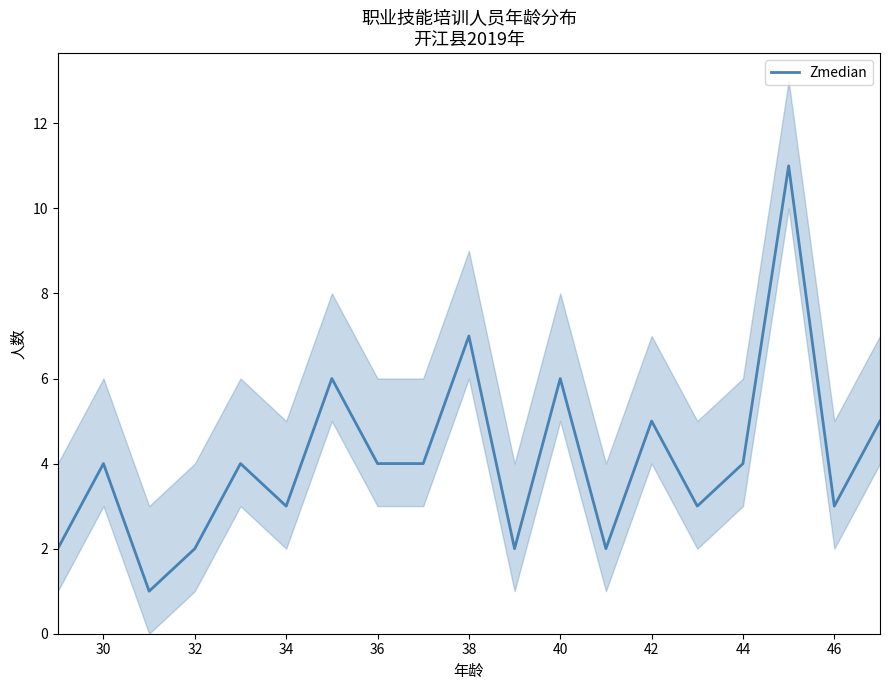

What is the maximum value for Zmedian?

11